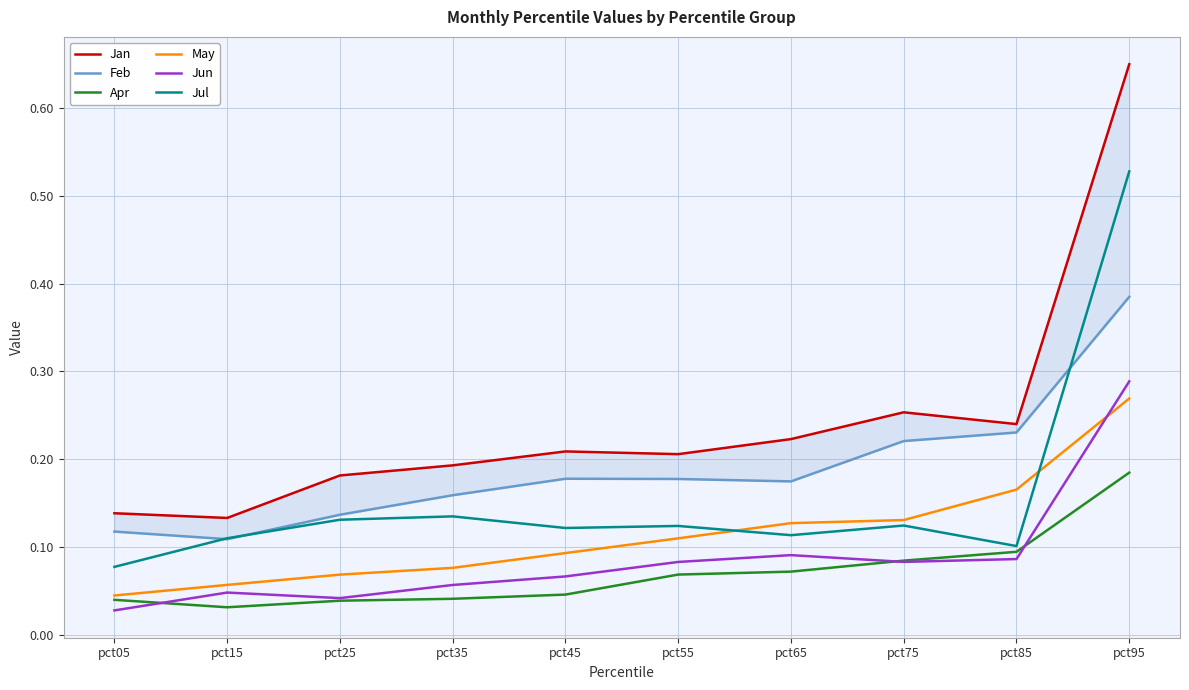

What is the total value across all series at pct05?

0.4